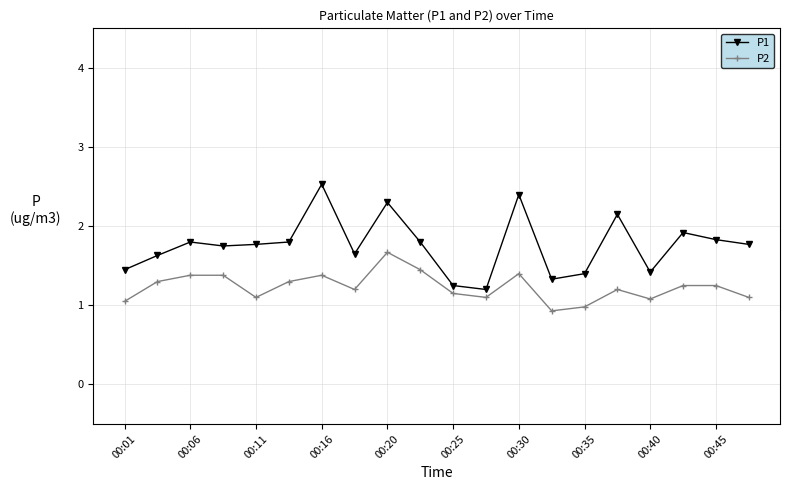

Which series has the largest total across all categories?

P1